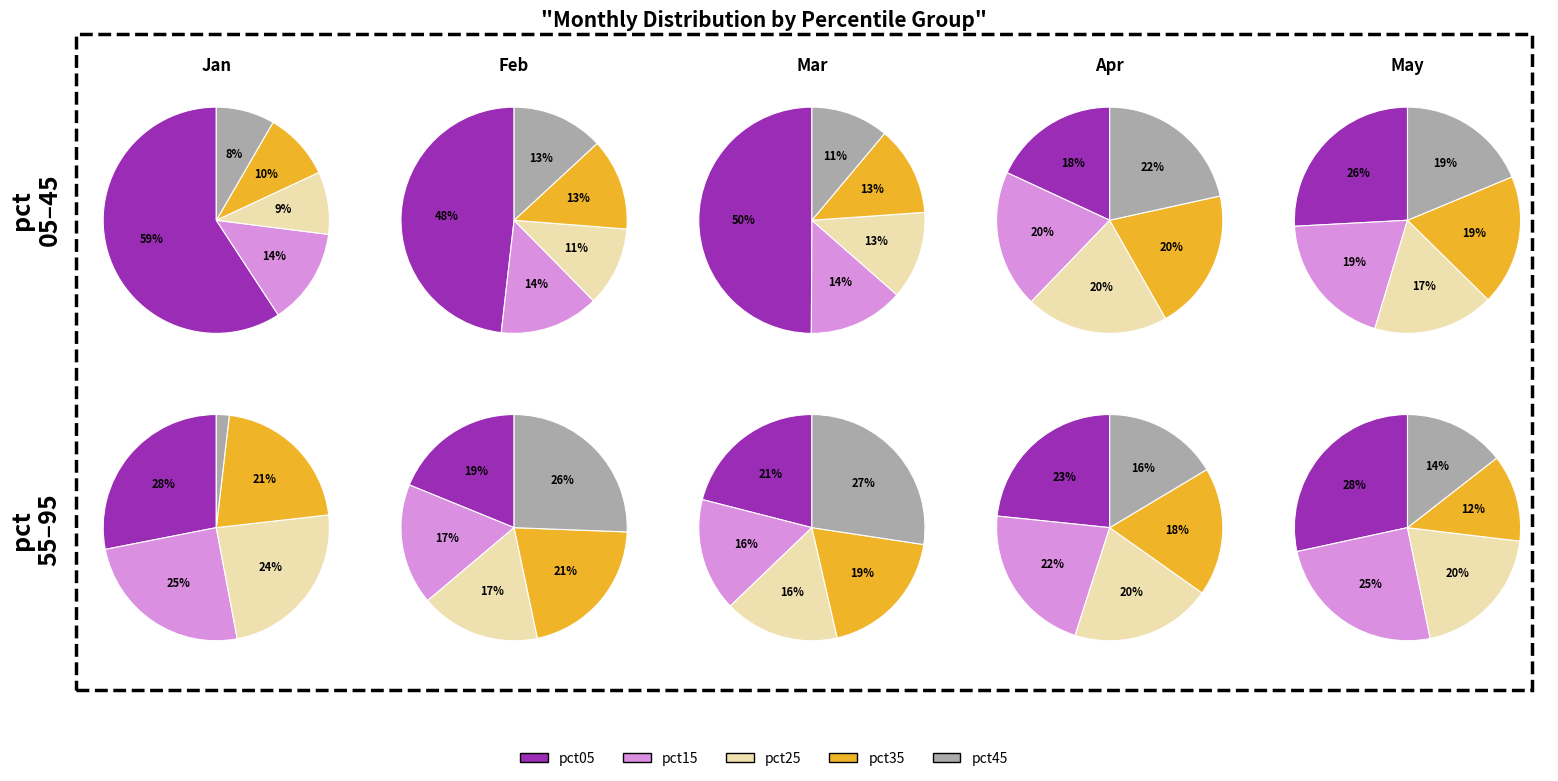

Is it true that 9 is 8% of the pie?

True